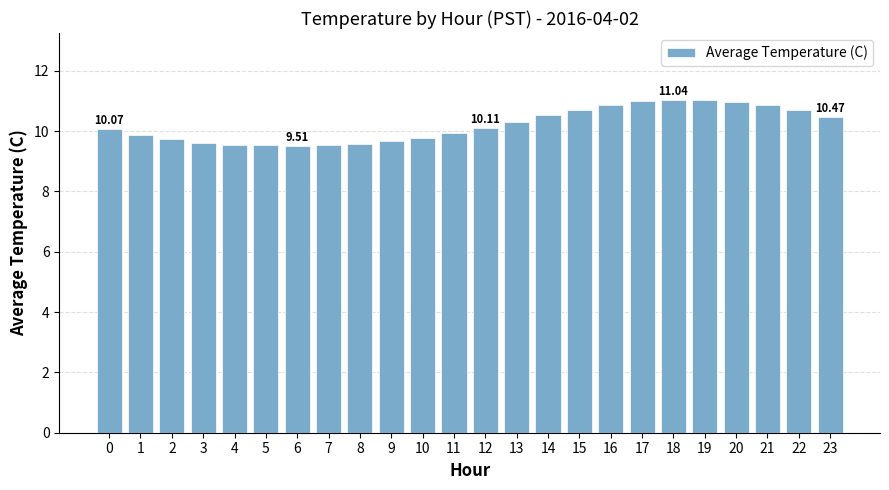

Approximately how many times larger is the value at 19 compared to 4?

1.2